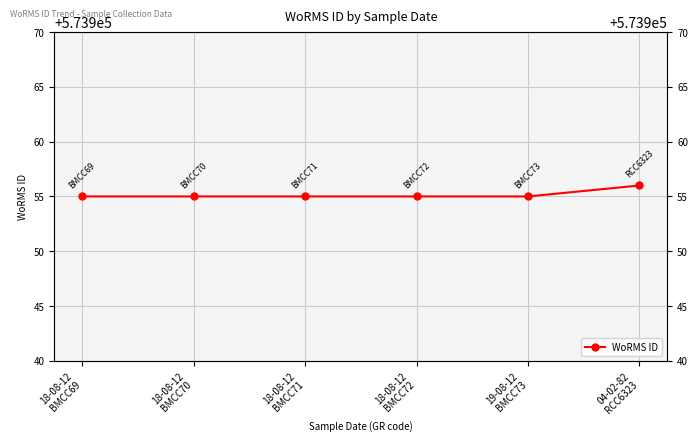

Reading right to left, transcribe all the data shown in this chart.

573956	573955	573955	573955	573955	573955